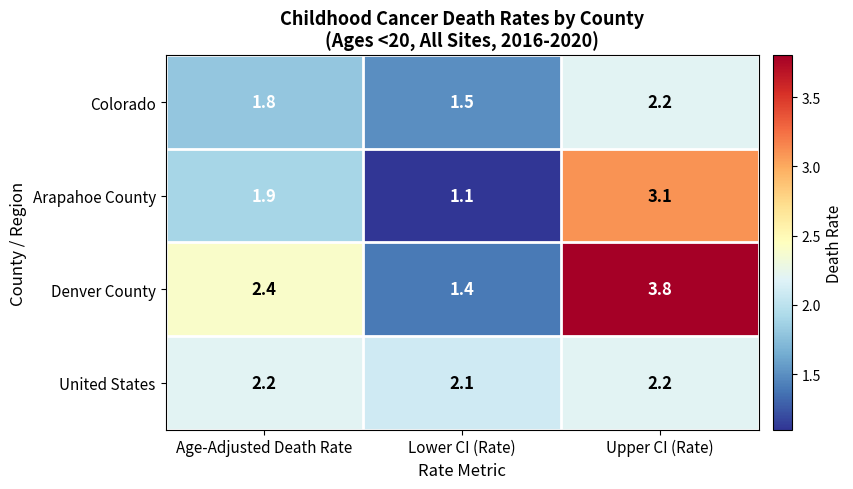

At which label is Denver County closest to 2?

Age-Adjusted Death Rate